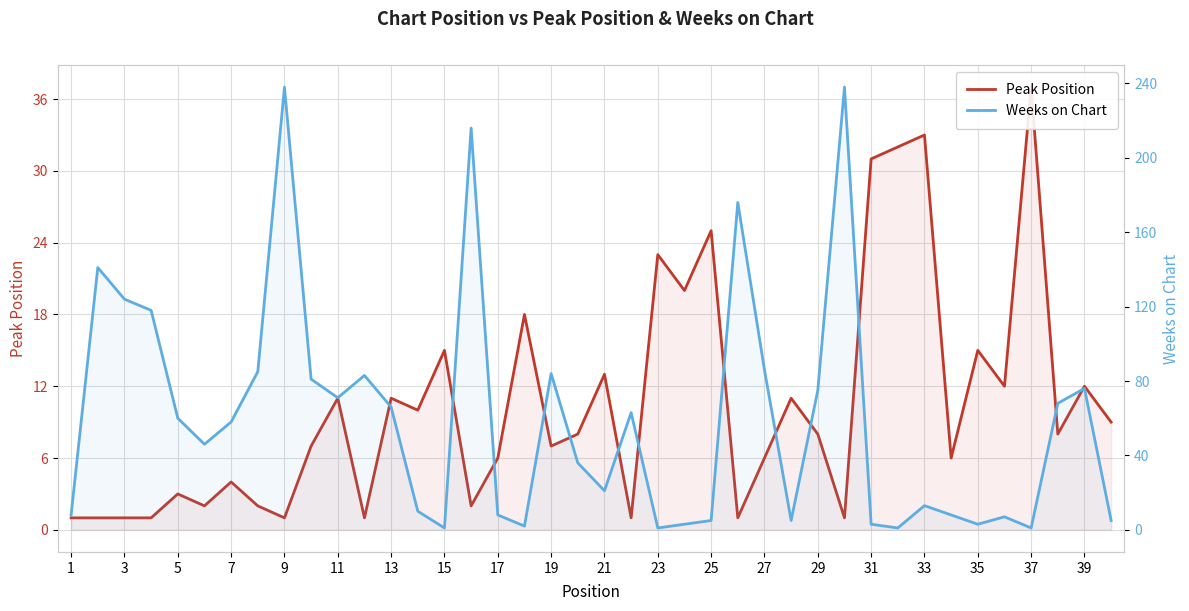

What is the total value across all series at 35?

18